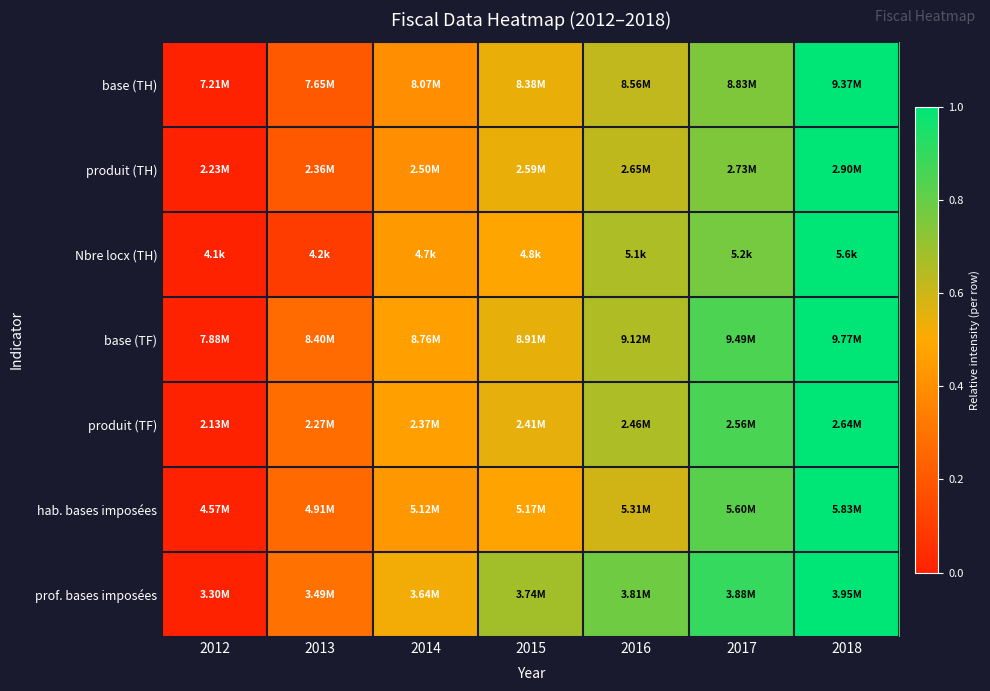

Between 2017 and 2012, which is larger?

2017